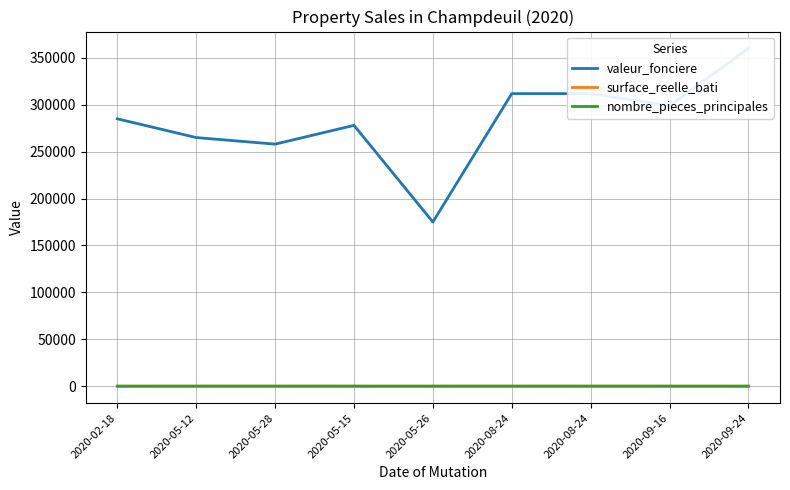

What is the label of the 7th point from the left?

2020-08-24